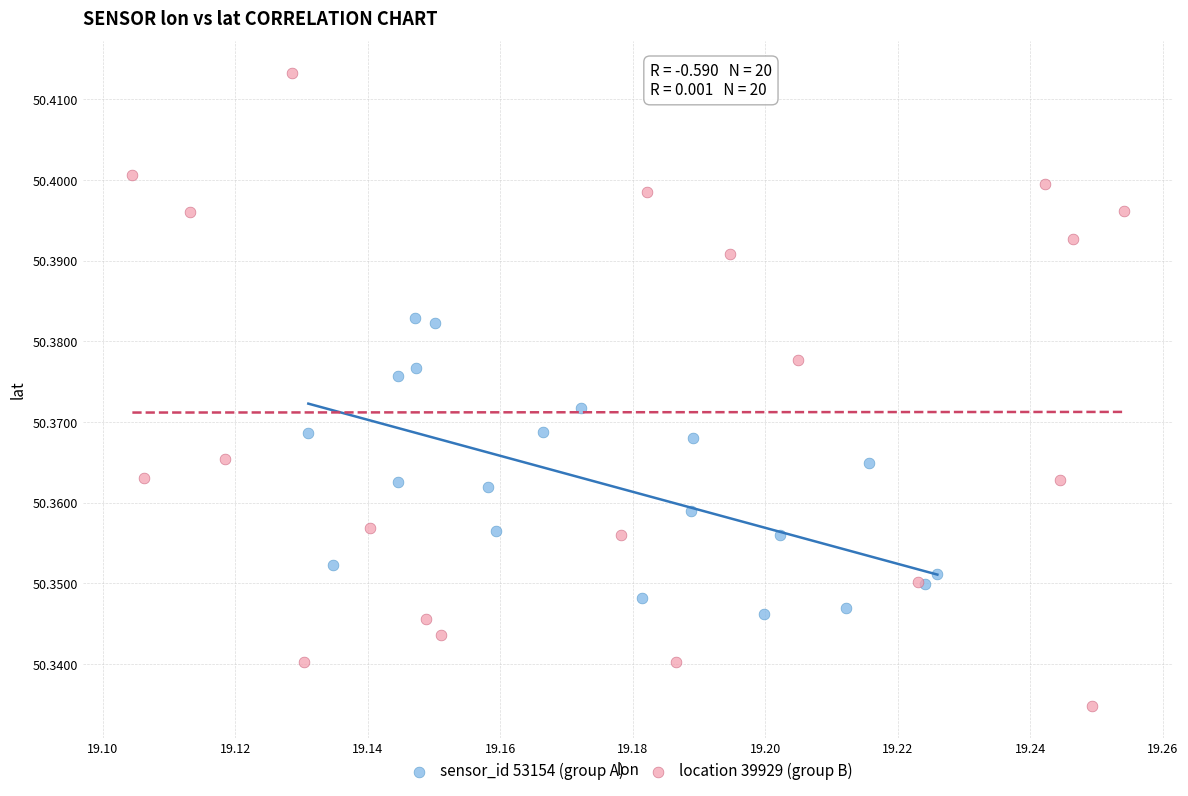

Which series contains the lowest Y value?

location 39929 (group B)